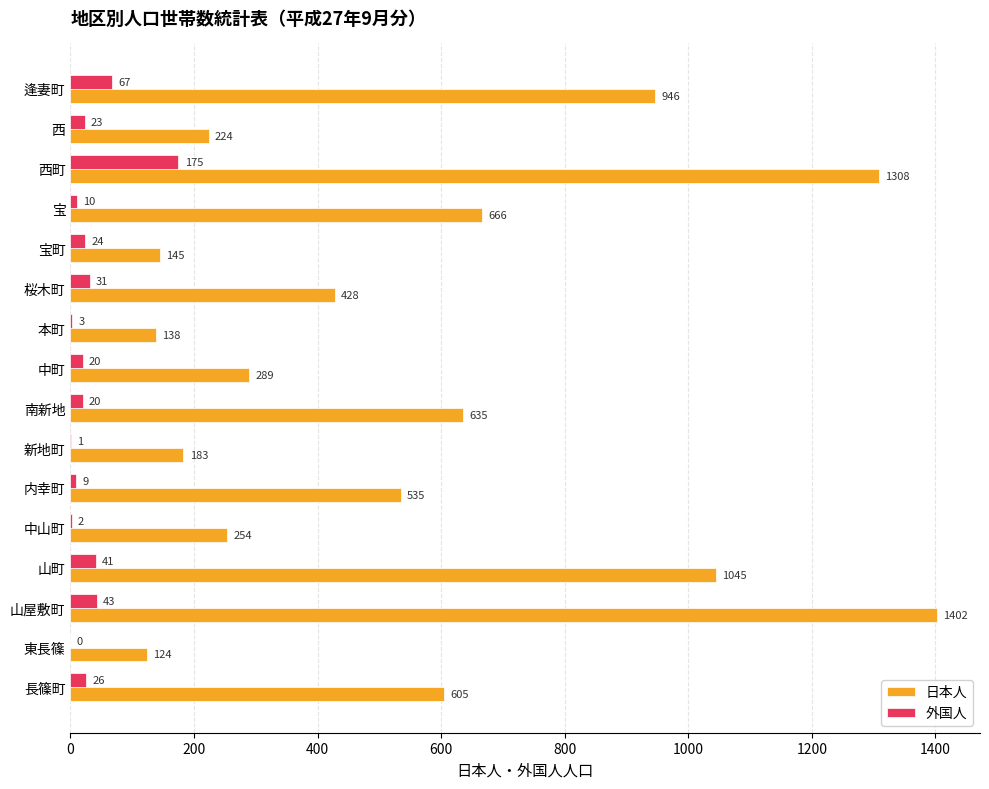

Which series changed the most between 中山町 and 本町?

日本人